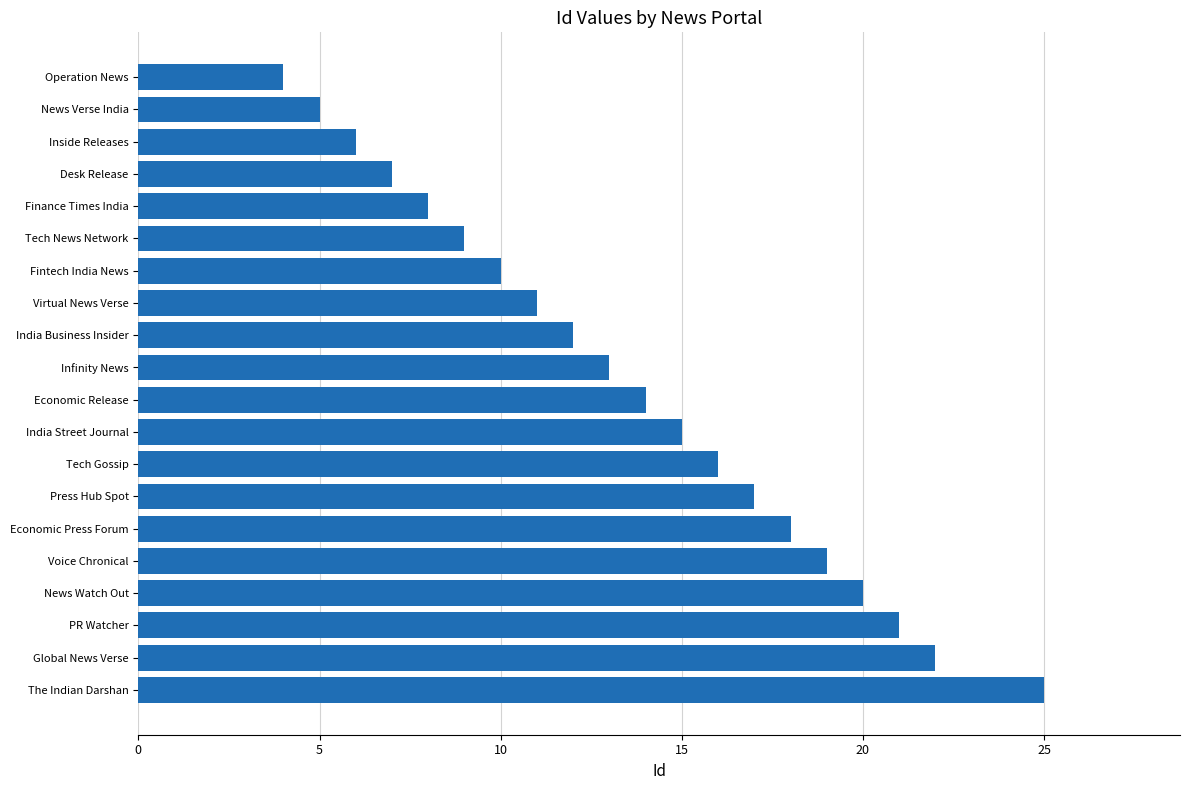

What is the sum of all values?

272